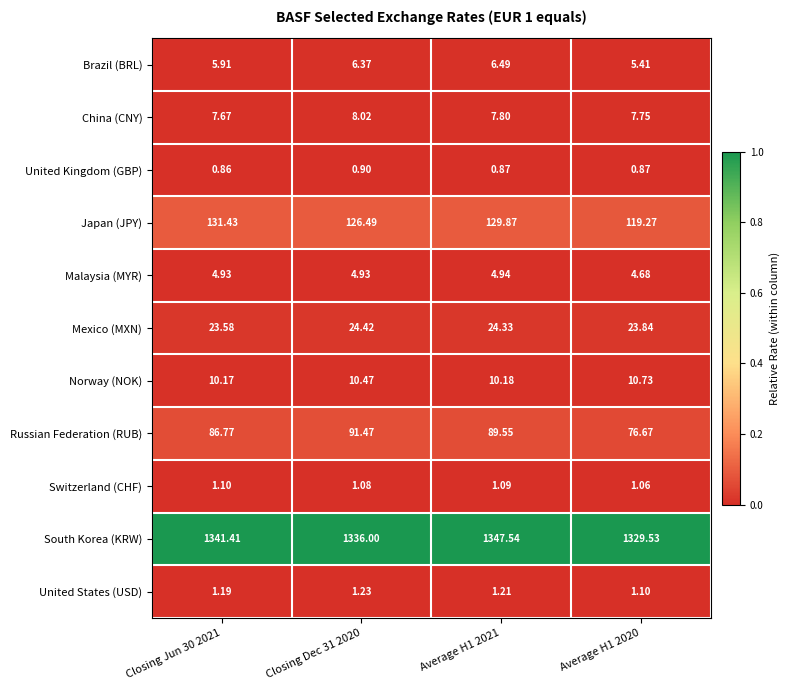

Between Closing Dec 31 2020 and Average H1 2020, which series saw the biggest shift?

Russian Federation (RUB)